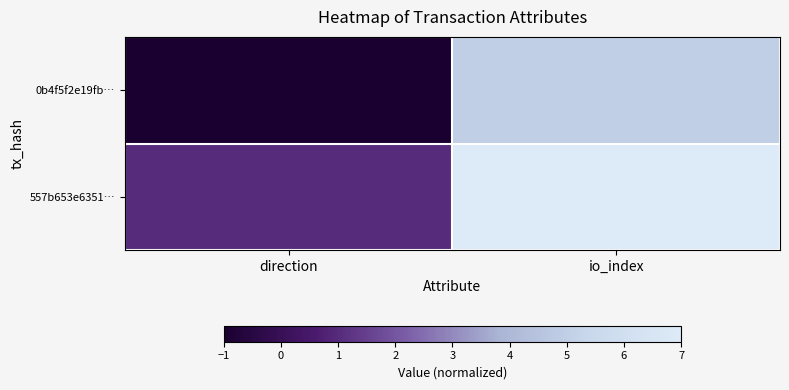

What is the difference between the highest and lowest values at io_index?

2